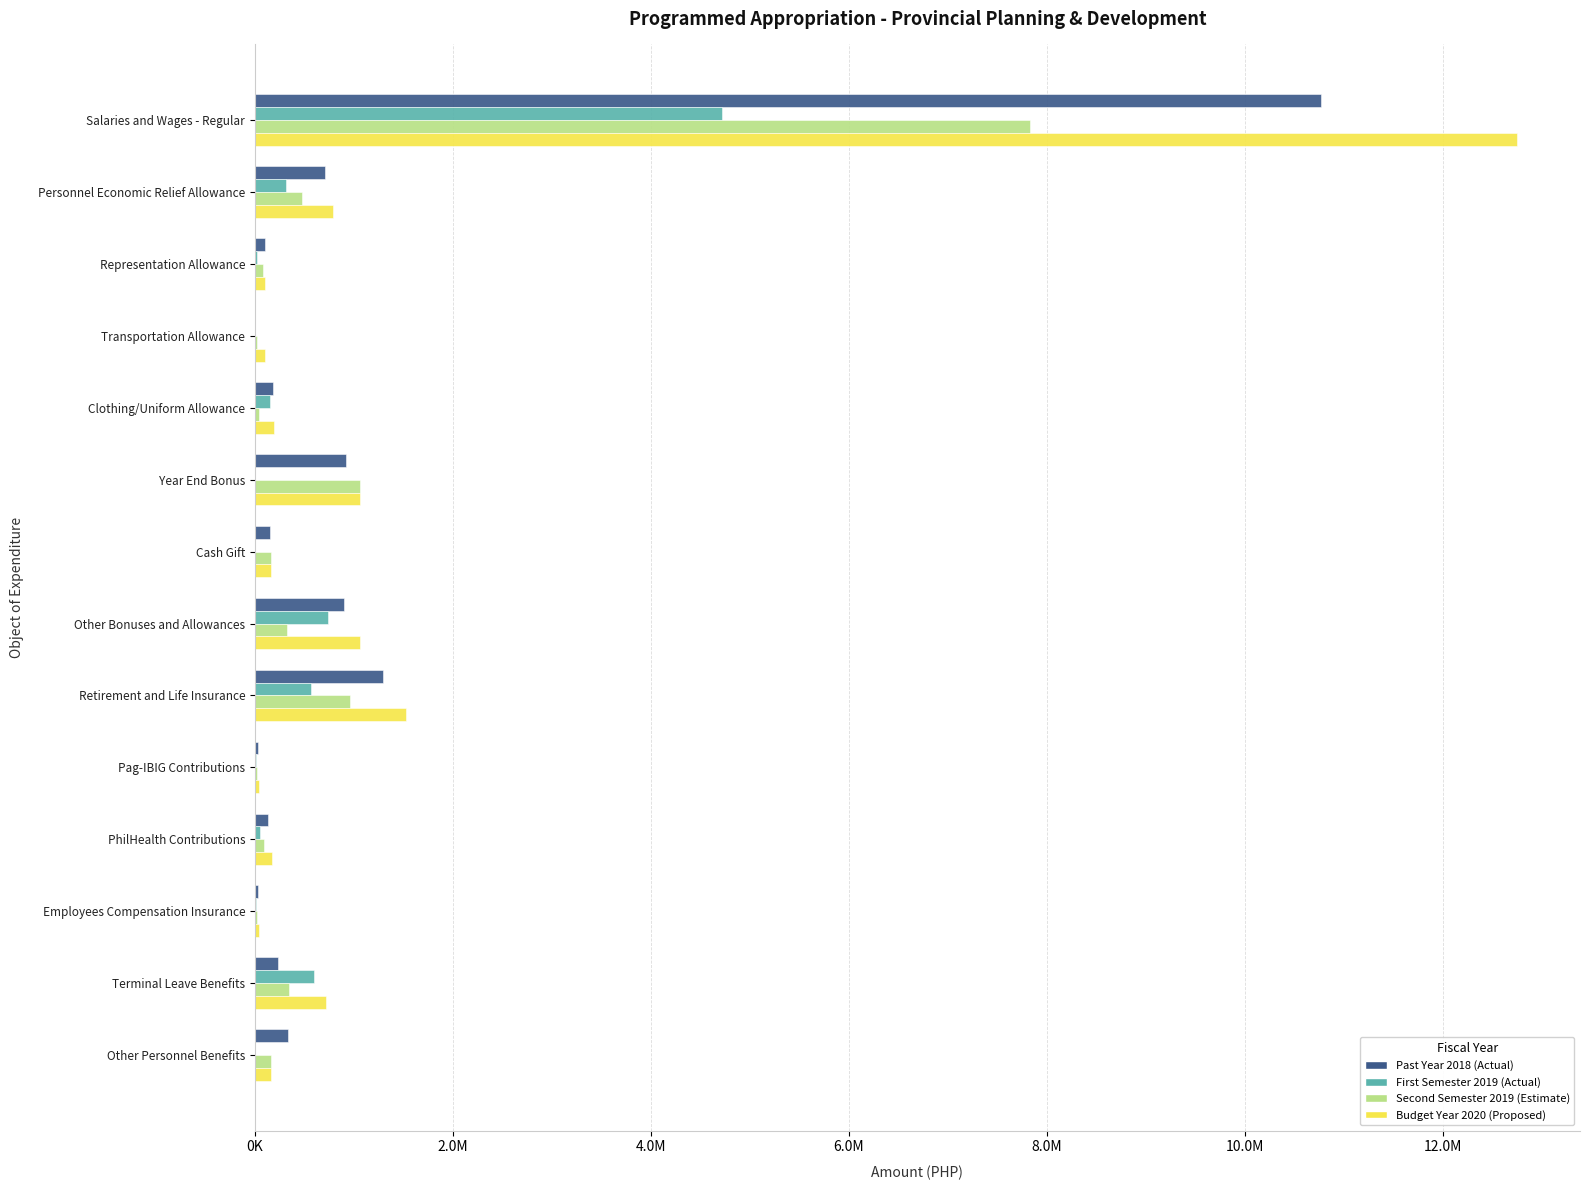

What is the value of the Past Year 2018 (Actual) bar at the 3rd from the left?

102000.0